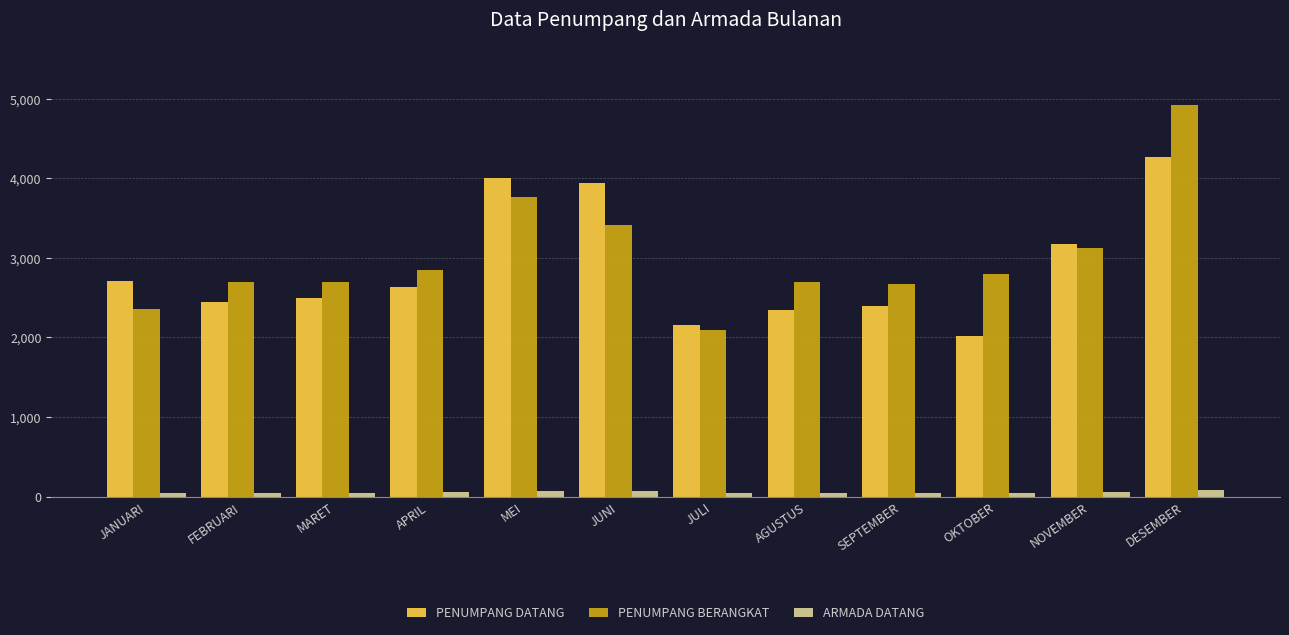

How many series are shown in this chart?

3